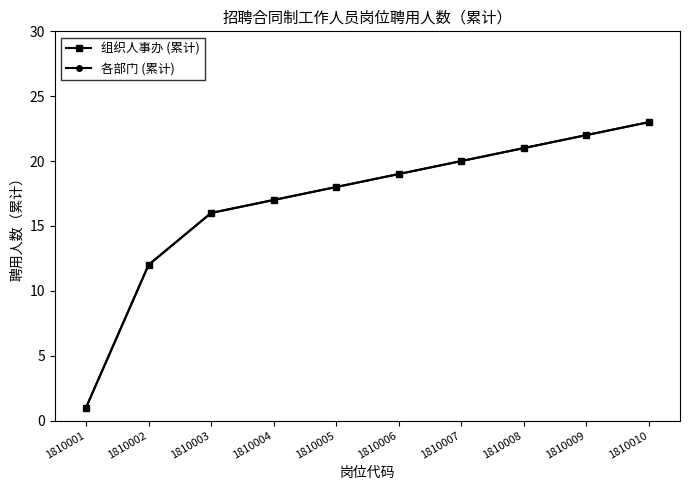

At 1810004, list the series in order from smallest to largest.

组织人事办 (累计), 各部门 (累计)